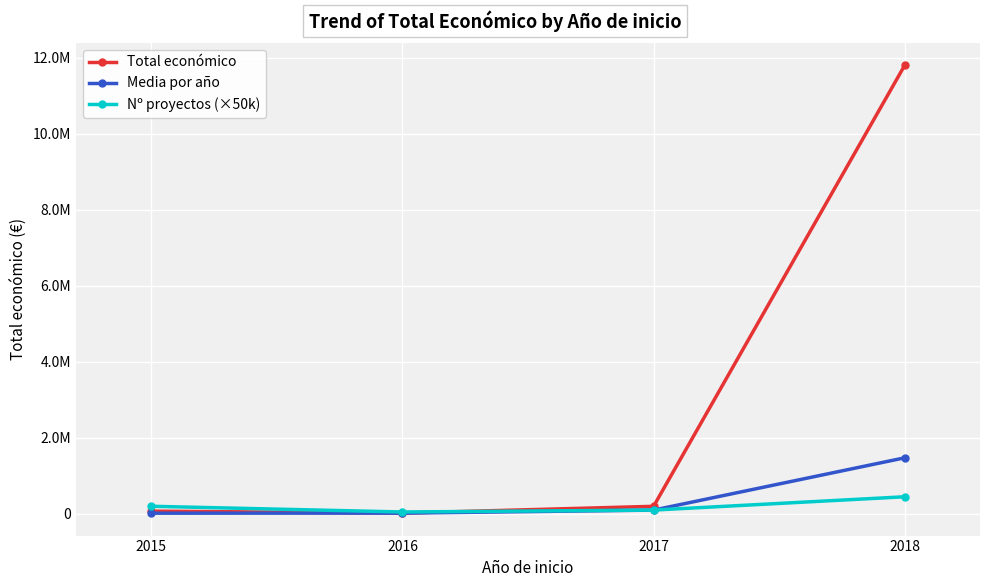

Which series has the widest spread of values?

Total económico